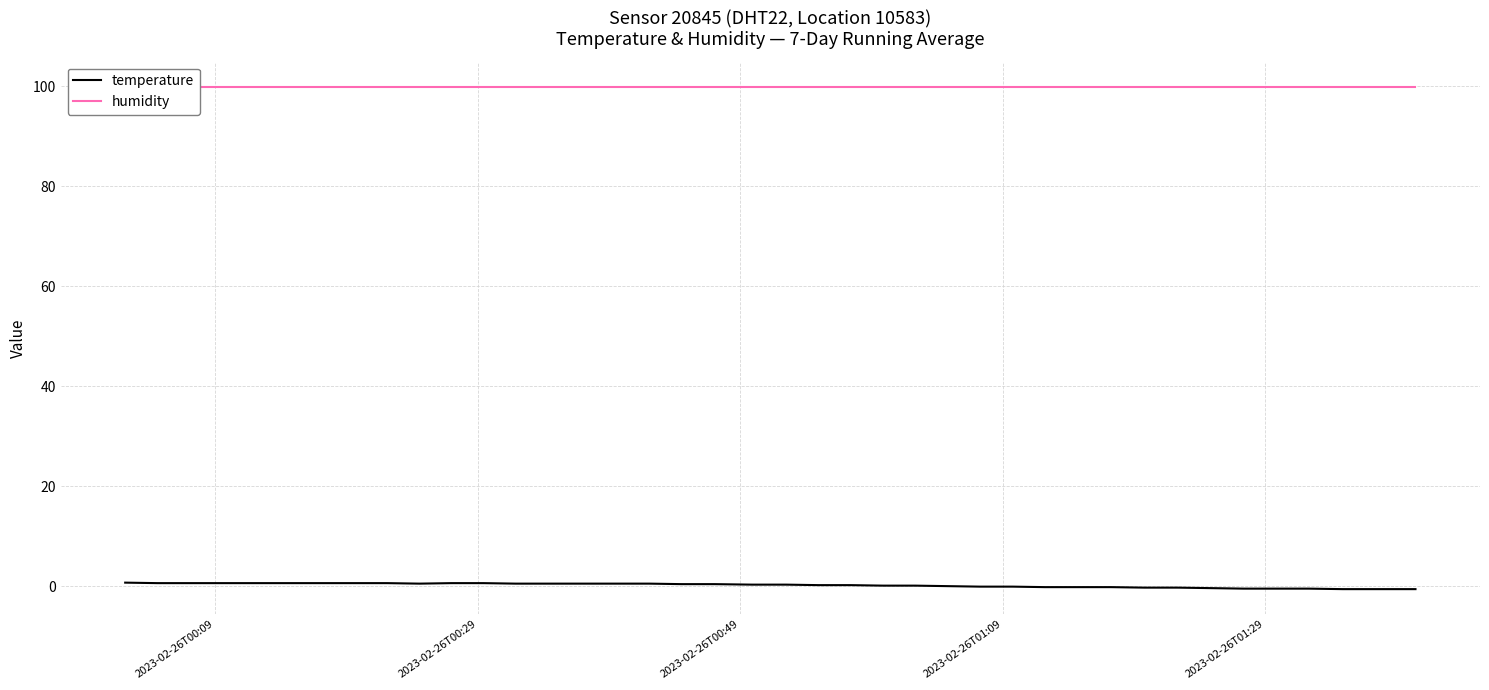

True or false: humidity and temperature intersect in this chart.

False